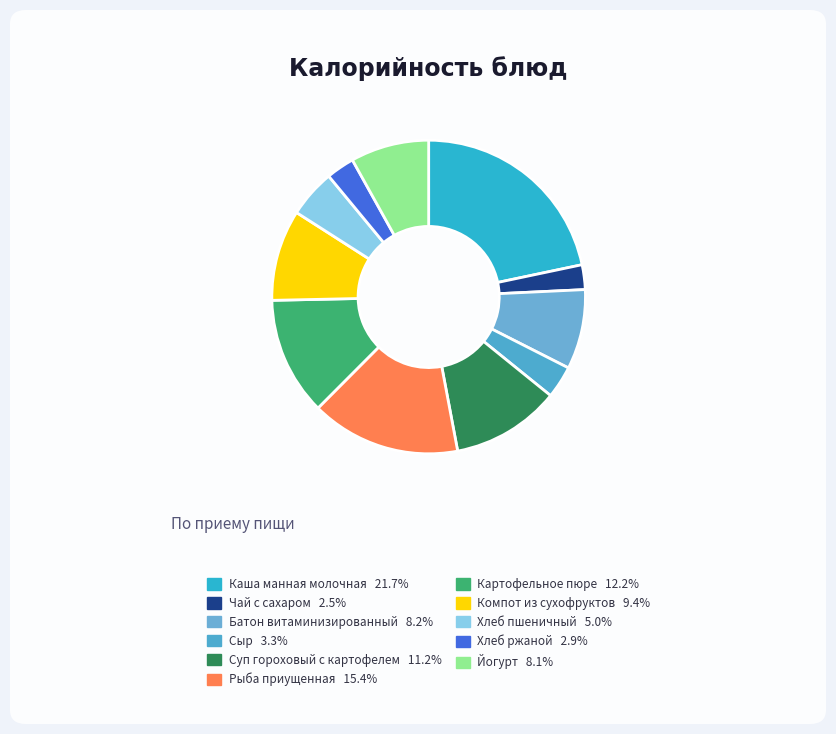

Does any single category account for the majority?

No